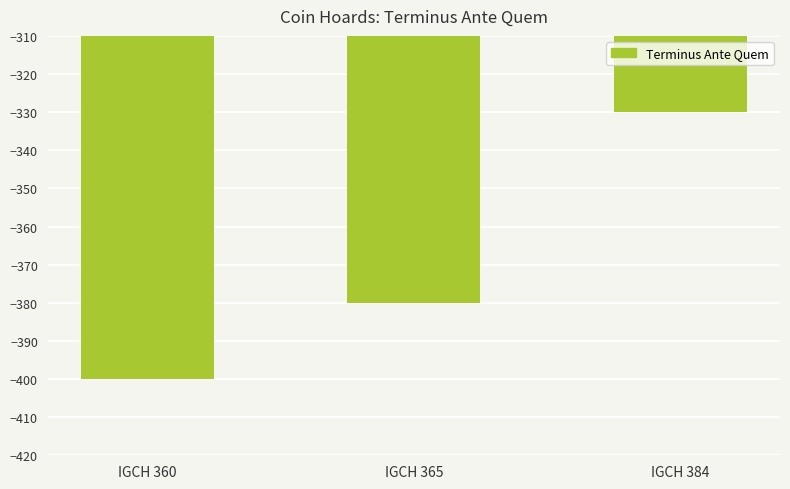

What is the smallest value displayed?

-400